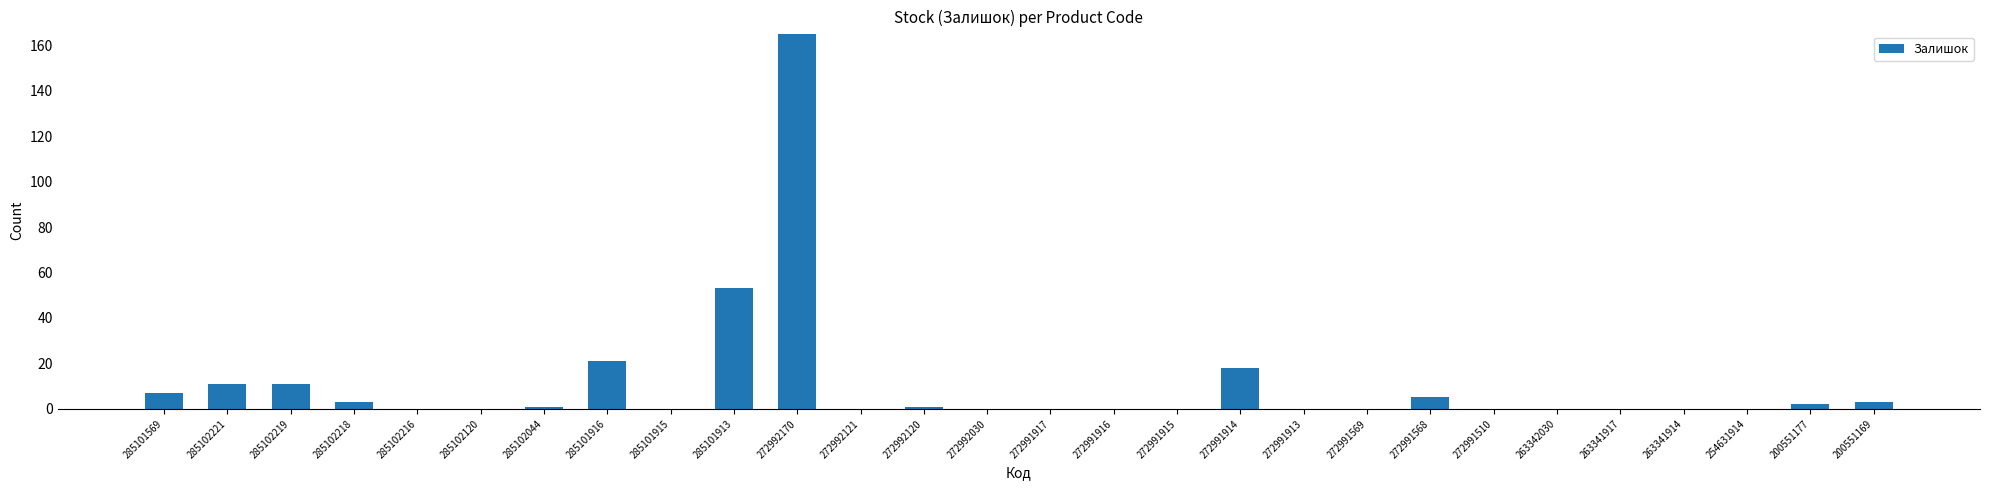

What is the sum of all values?

301